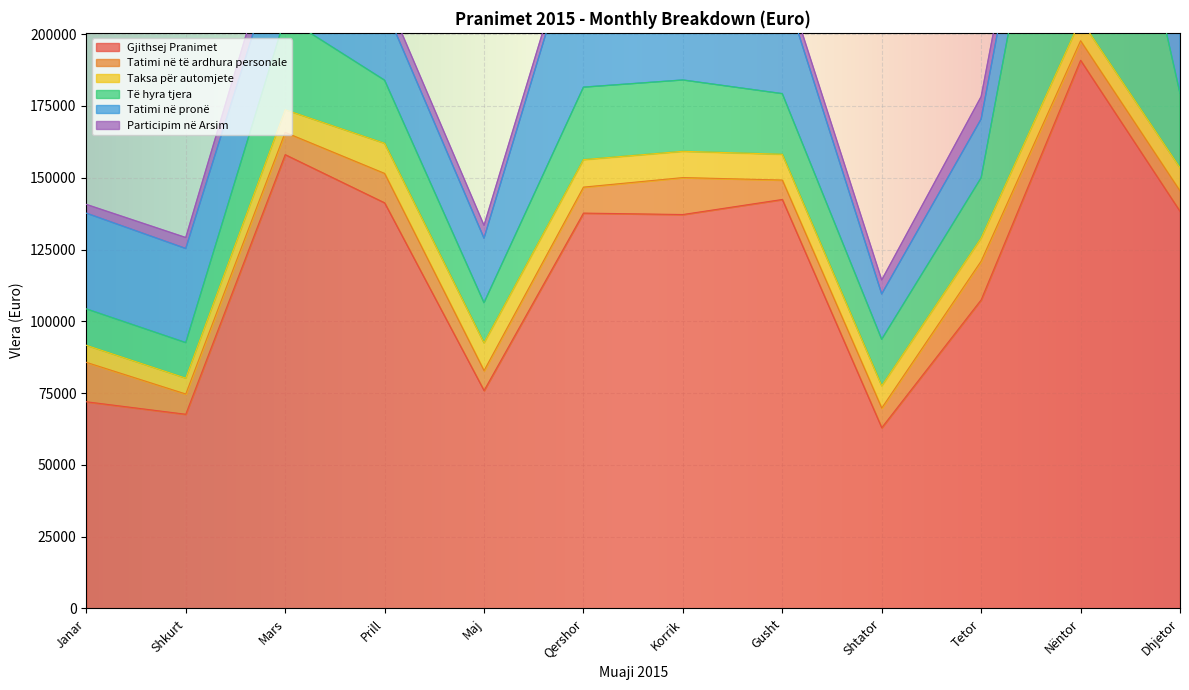

Which has a higher value, Shtator or Mars?

Mars